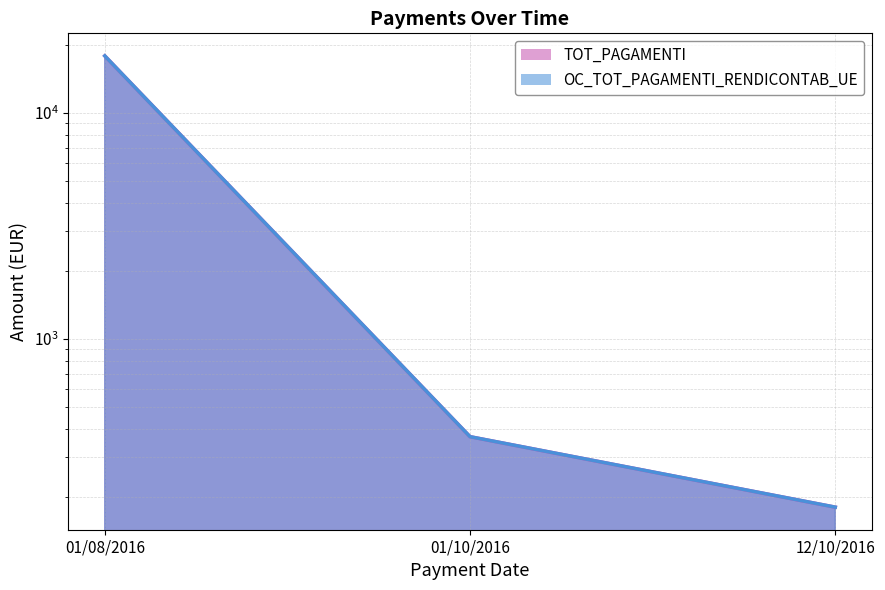

What is the difference between the second highest and minimum values in the OC_TOT_PAGAMENTI_RENDICONTAB_UE series?

188.9